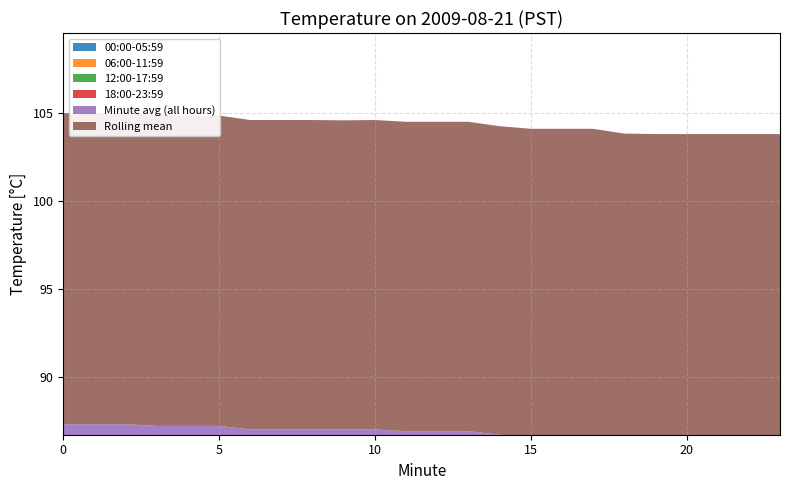

Reading left to right, what are all the values shown in this chart?

00:00-05:59: 17.7	17.7	17.7	17.7	17.7	17.7	17.6	17.6	17.6	17.6	17.6	17.6	17.6	17.6	17.5	17.5	17.5	17.5	17.4	17.4	17.4	17.4	17.4	17.4
06:00-11:59: 17.4	17.4	17.4	17.4	17.4	17.4	17.4	17.4	17.4	17.4	17.4	17.4	17.4	17.4	17.4	17.3	17.3	17.3	17.3	17.3	17.3	17.3	17.3	17.3
12:00-17:59: 17.3	17.3	17.3	17.2	17.2	17.2	17.2	17.2	17.2	17.2	17.2	17.2	17.2	17.2	17.2	17.2	17.2	17.2	17.2	17.2	17.2	17.2	17.2	17.2
18:00-23:59: 17.2	17.2	17.2	17.2	17.2	17.2	17.2	17.2	17.2	17.2	17.2	17.1	17.1	17.1	17.1	17.1	17.1	17.1	17.1	17.1	17.1	17.1	17.1	17.1
Minute avg (all hours): 17.7	17.7	17.7	17.7	17.7	17.7	17.6	17.6	17.6	17.6	17.6	17.6	17.6	17.6	17.5	17.5	17.5	17.5	17.4	17.4	17.4	17.4	17.4	17.4
Rolling mean: 17.7	17.7	17.7	17.7	17.6	17.6	17.6	17.6	17.6	17.6	17.6	17.6	17.6	17.6	17.6	17.5	17.5	17.5	17.4	17.4	17.4	17.4	17.4	17.4